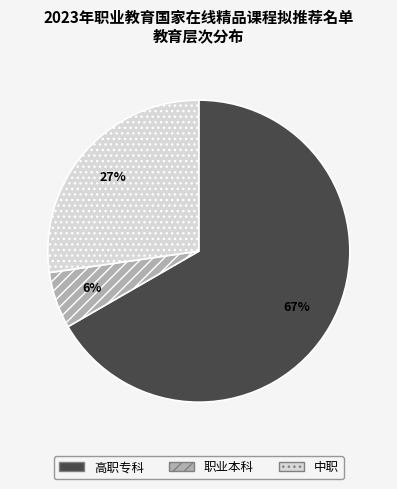

To the nearest percent, what is the average slice percentage?

33%